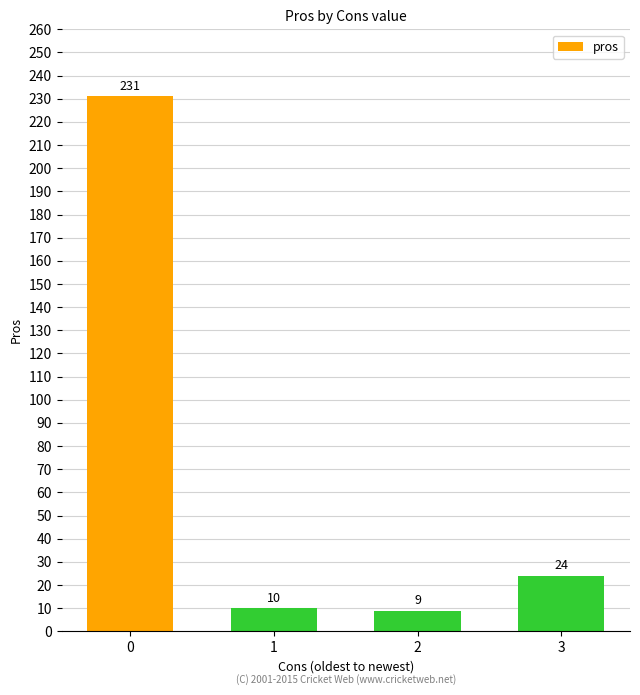

True or false: the data shows 10 at 1.

True